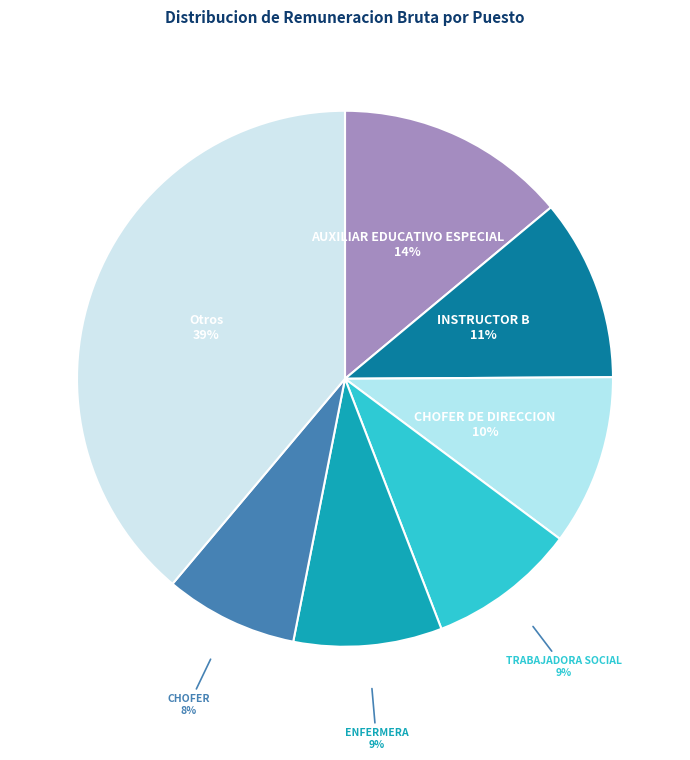

How many segments does this pie chart have?

7